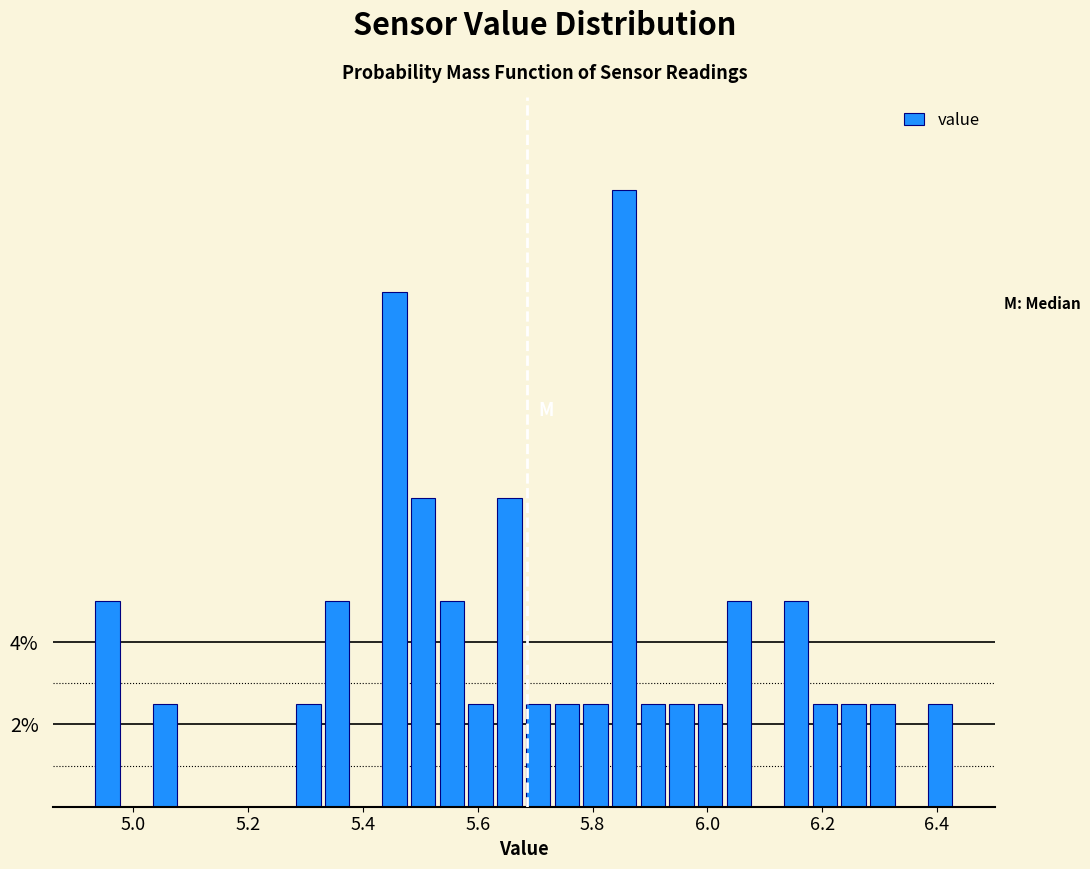

Around what value on the x-axis is the tallest bar? Give the approximate position of its centre, as read against the axis.

5.86